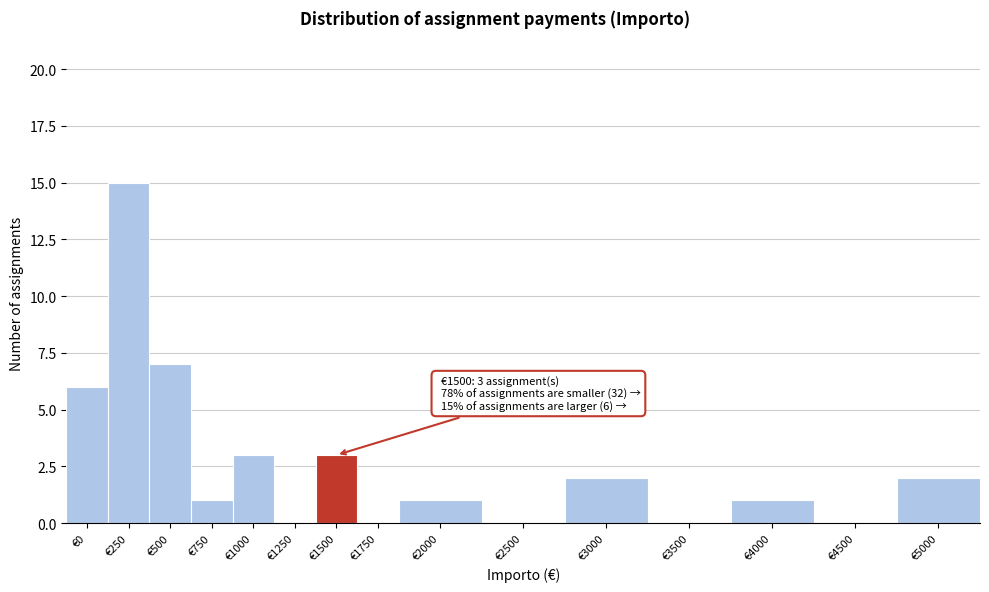

Reading right to left, what are all the values shown in this chart?

€5000=2	€4500=0	€4000=1	€3500=0	€3000=2	€2500=0	€2000=1	€1750=0	€1500=3	€1250=0	€1000=3	€750=1	€500=7	€250=15	€0=6